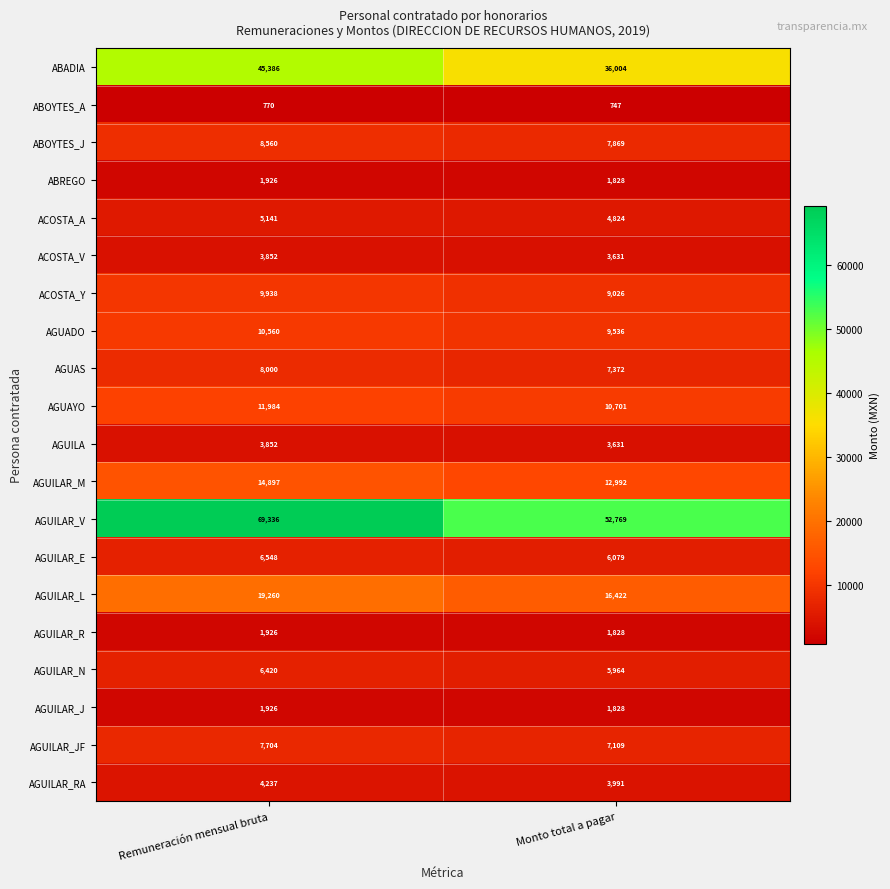

Which series has the widest spread of values?

AGUILAR_V